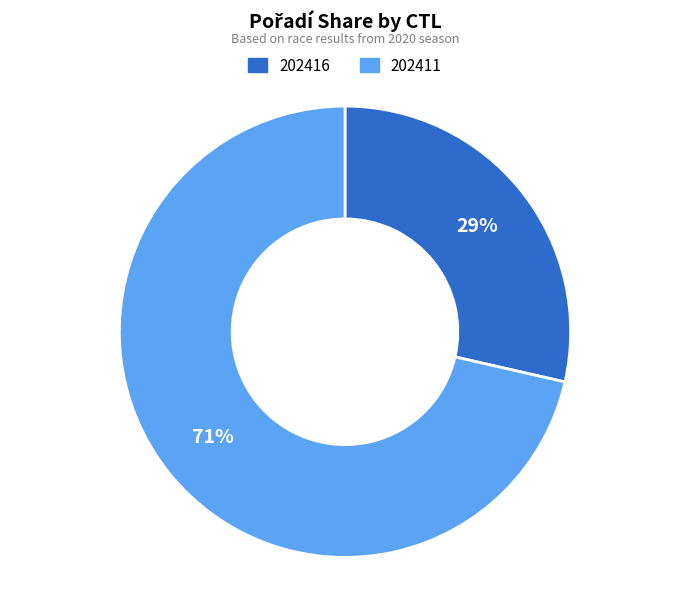

What percentage is the 202416 slice, to the nearest percent?

29%